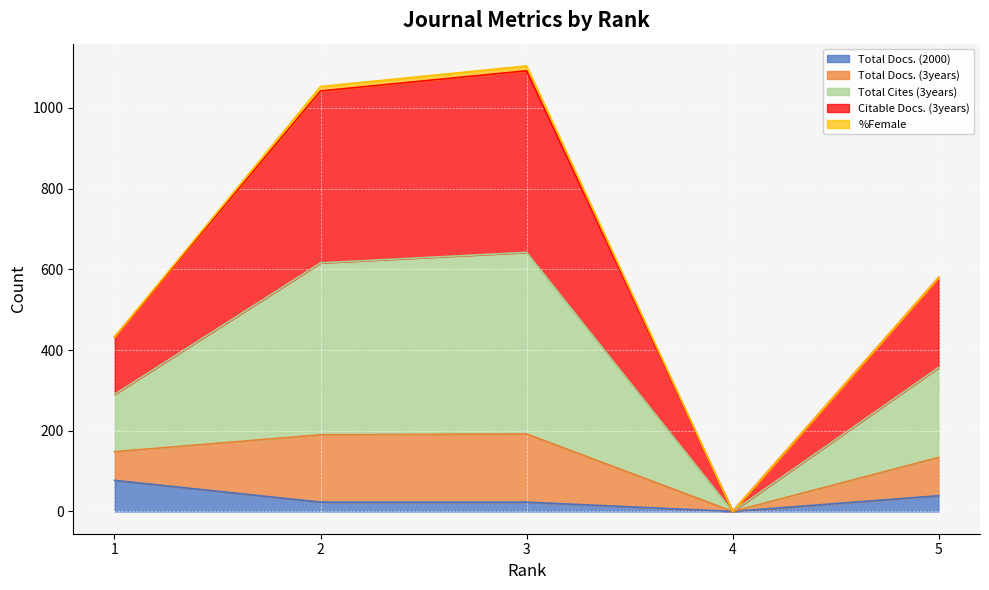

How many values in Citable Docs. (3years) are above zero?

4